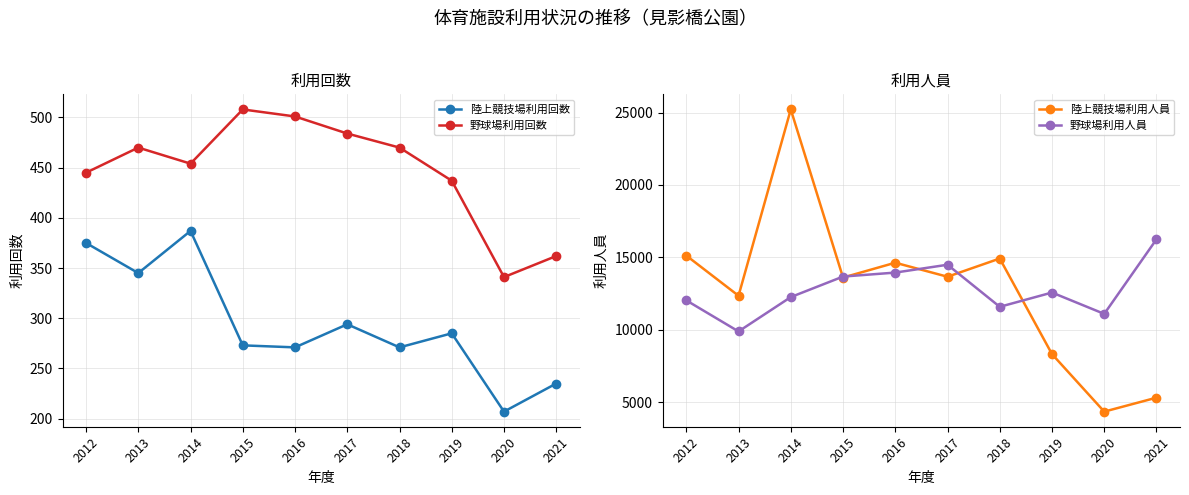

What is the value of the 野球場利用人員 point at the 10th from the left?

16246